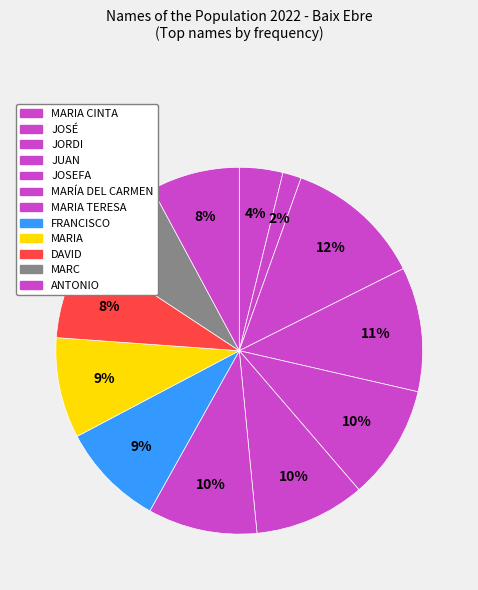

How many slices are in this pie chart?

12